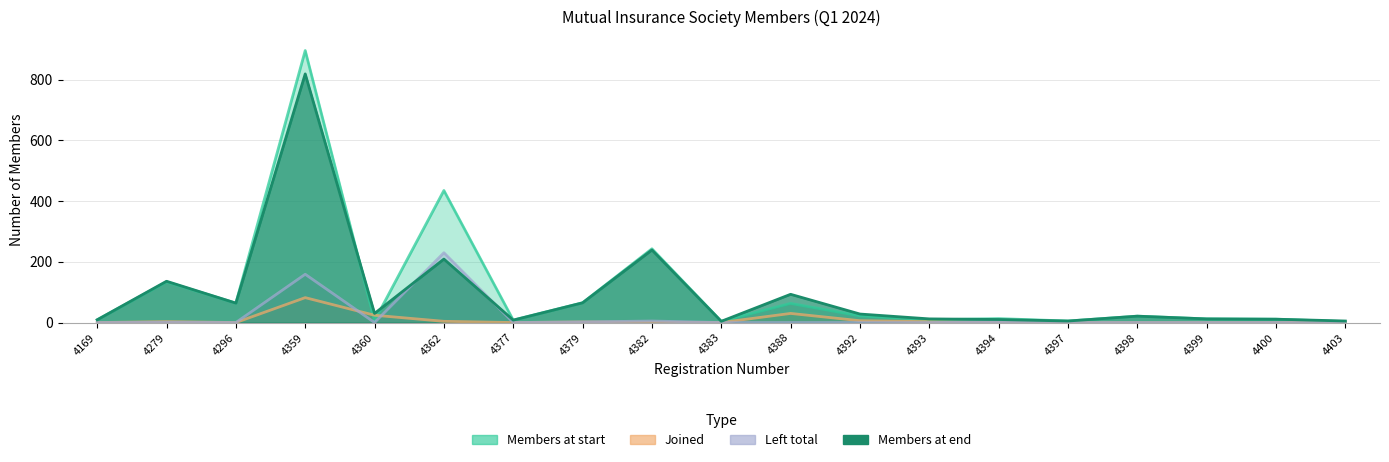

Does the chart display data point markers on the line(s)?

No